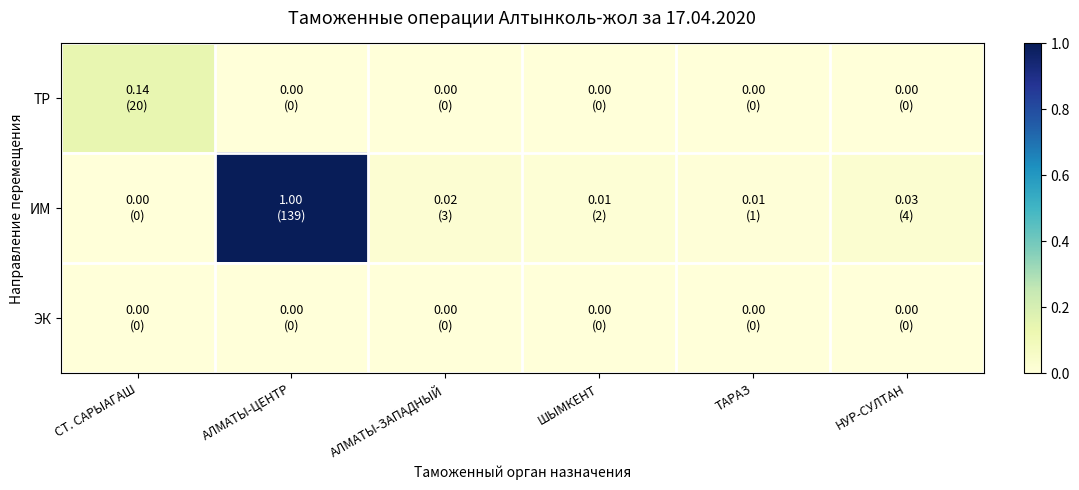

Which series has the largest range (max minus min)?

ИМ